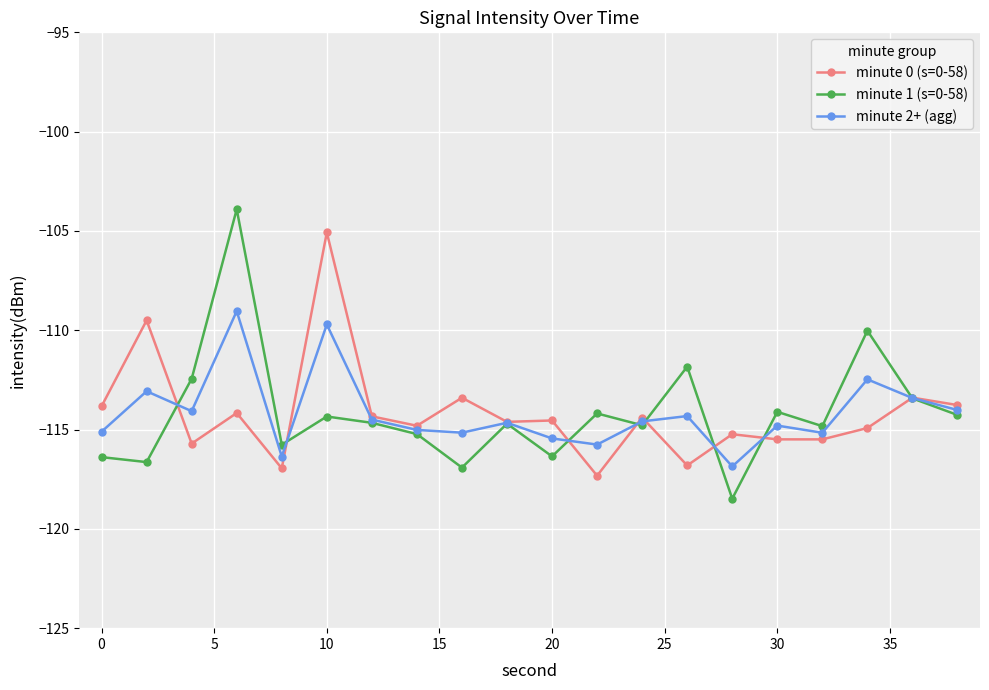

Rank the series by their average value, from highest to lowest.

minute 1 (s=0-58), minute 2+ (agg), minute 0 (s=0-58)